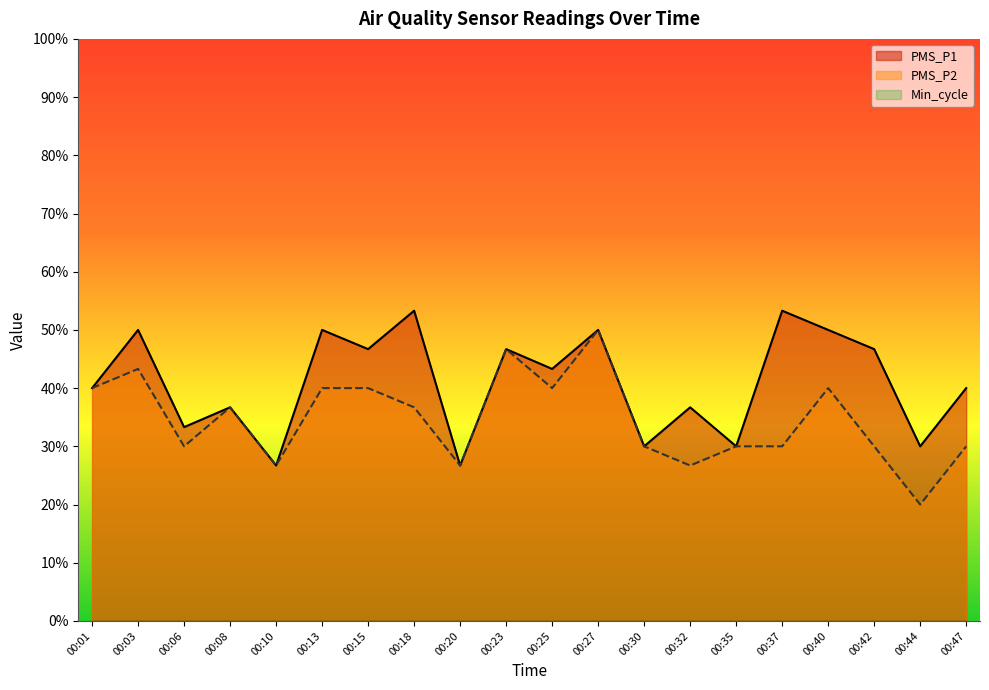

Is it true that PMS_P2 equals 0.4 at 00:40?

True